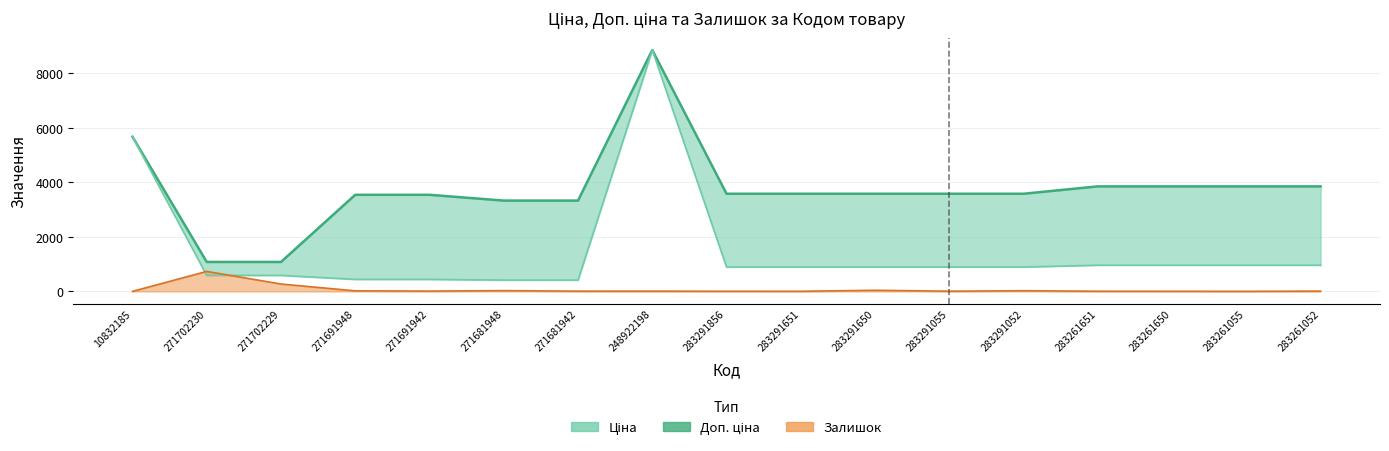

Is the value of Доп. ціна (лінія) at 283261052 greater than the value of Ціна at 283291856?

Yes